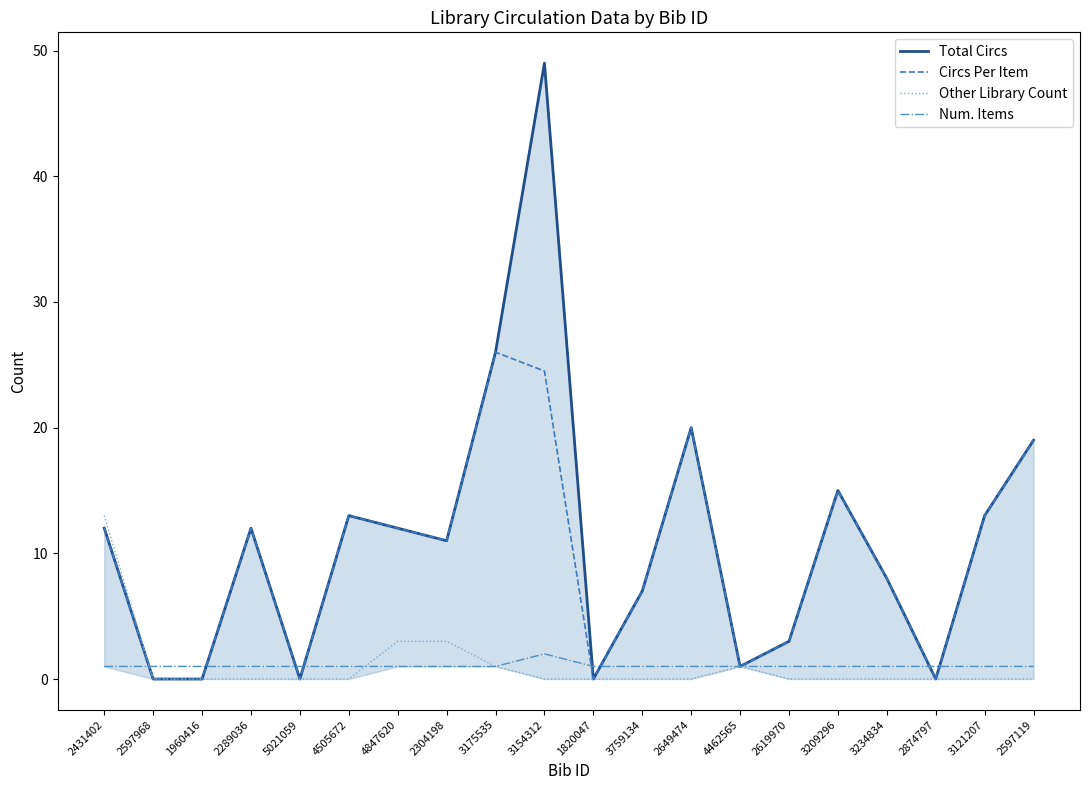

What is the label of the 17th point from the right?

2289036